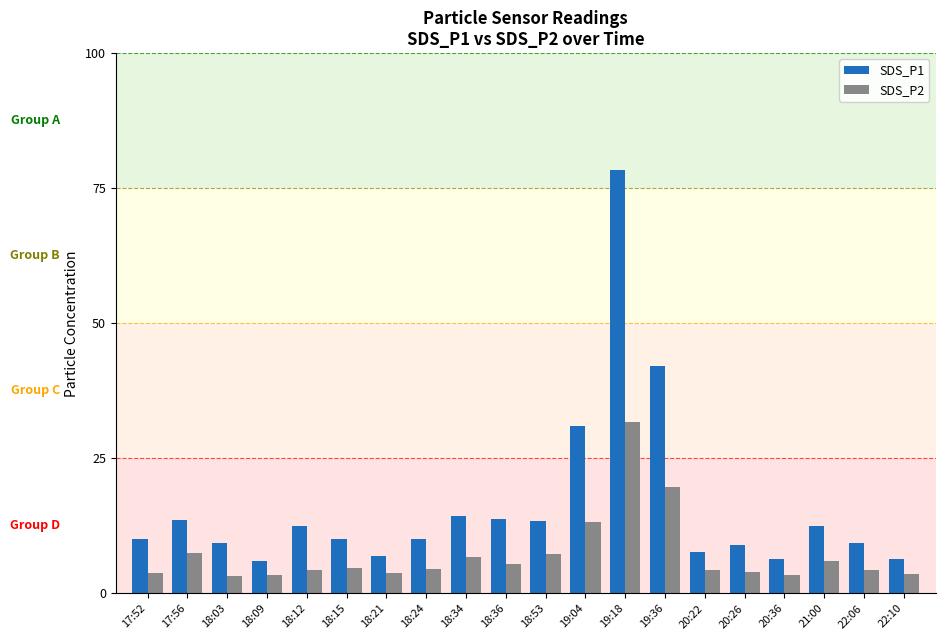

Rank the series by their average value, from lowest to highest.

SDS_P2, SDS_P1